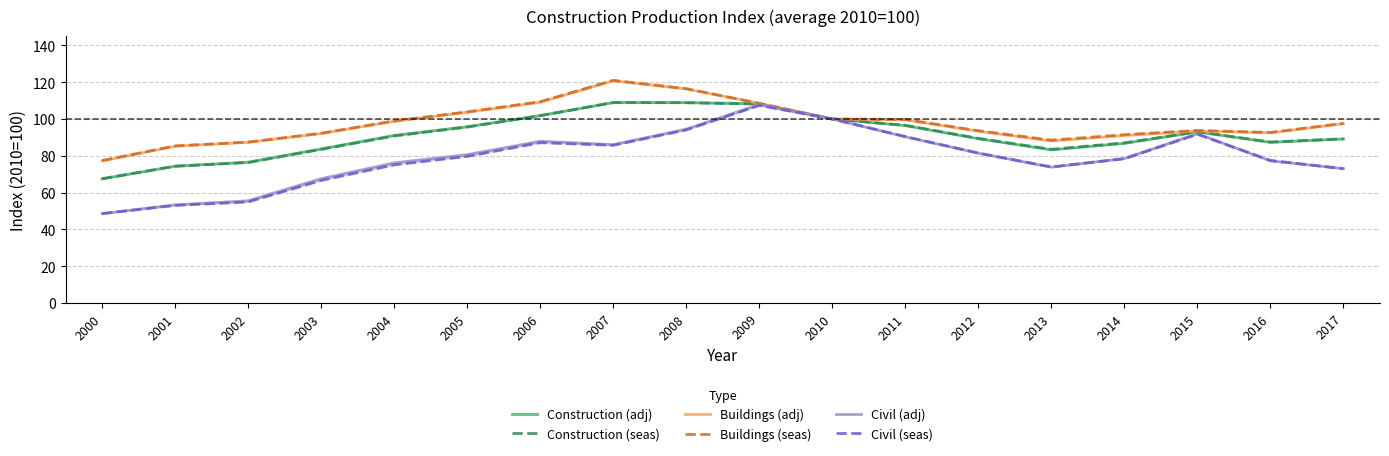

What is the sum of the Civil (seas) values at 2004 and 2011?

165.5